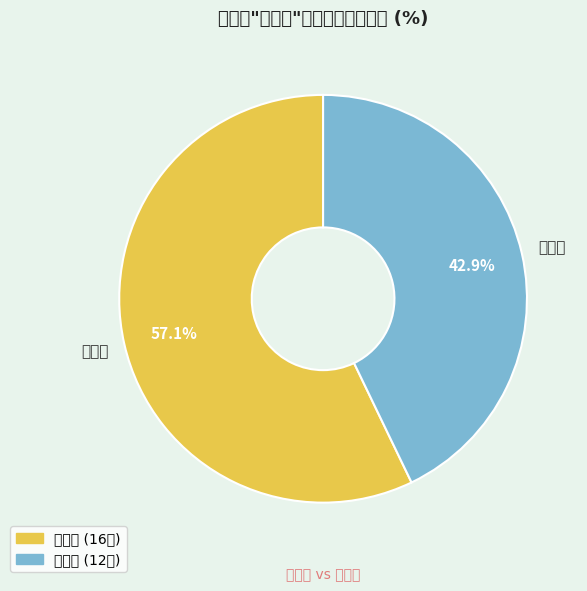

To the nearest percent, what percentage of the pie is 预期性?

57%